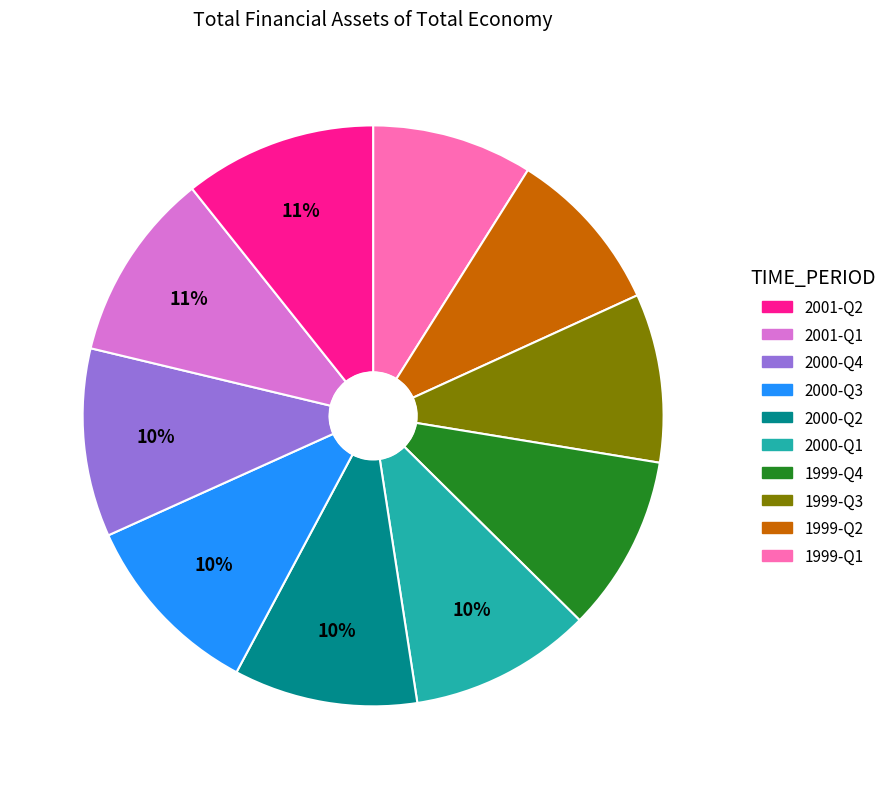

Is there any slice that represents more than half of the pie?

No